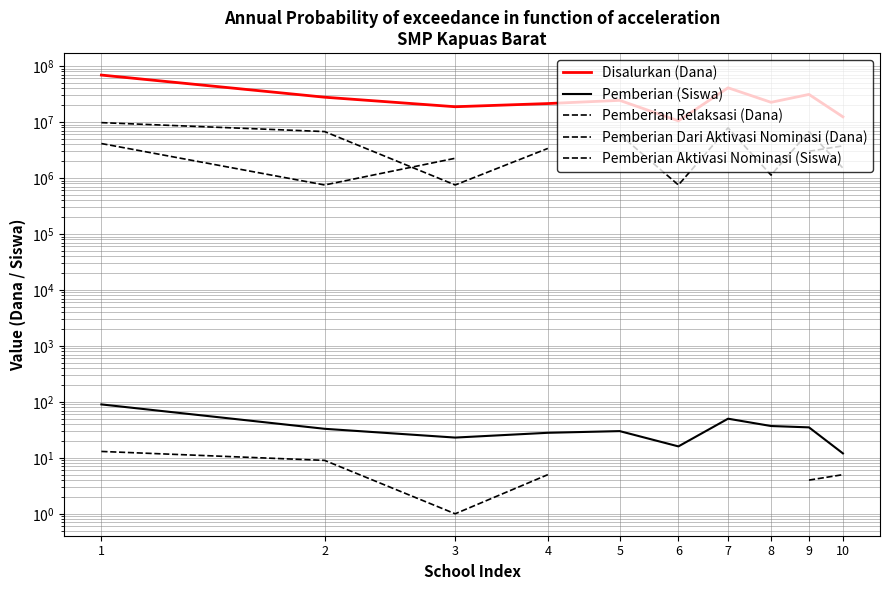

True or false: Pemberian Dari Aktivasi Nominasi (Dana) and Disalurkan (Dana) cross at least once.

False